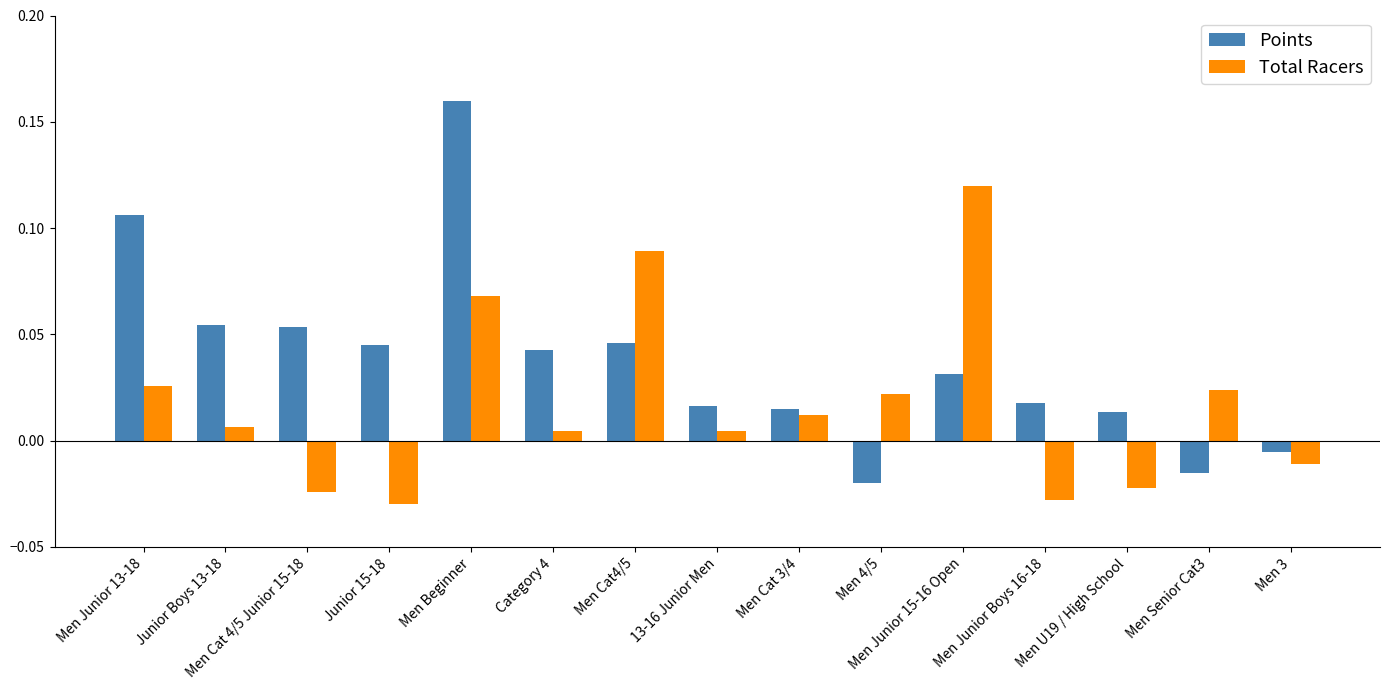

What is the sum of all Total Racers values?

0.3